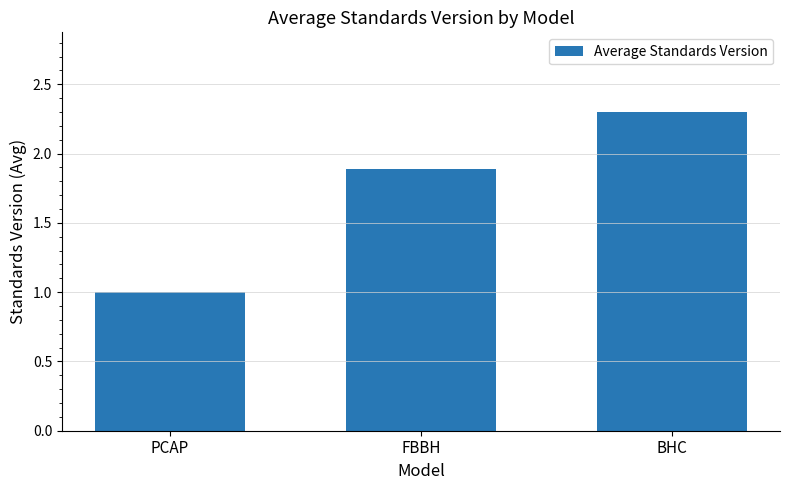

What is the difference between the values at PCAP and BHC?

1.3